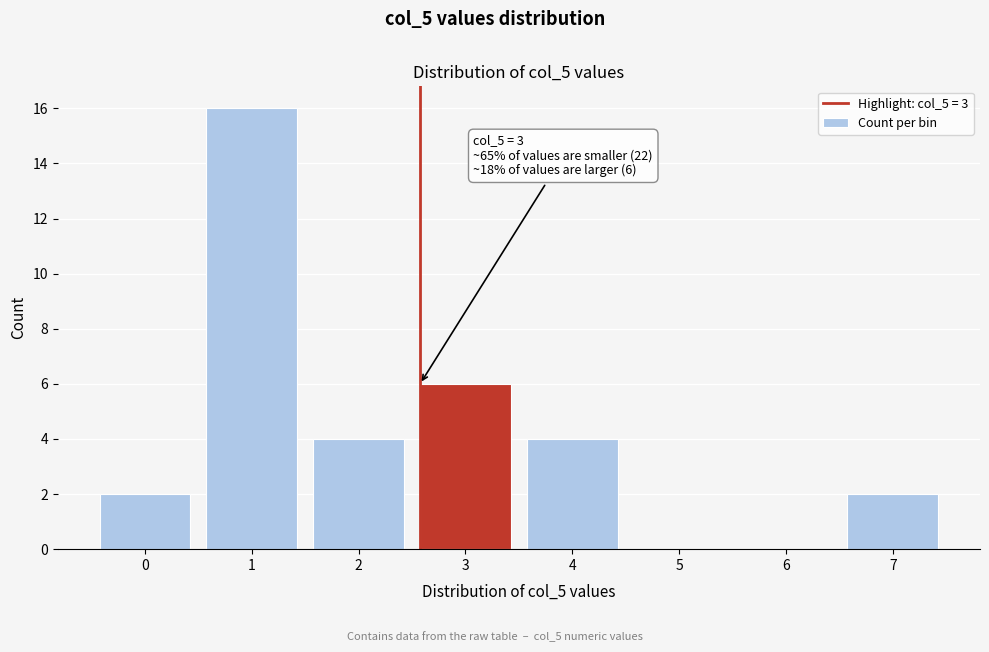

Reading left to right, what are all the values shown in this chart?

0=2	1=16	2=4	3=6	4=4	5=0	6=0	7=2